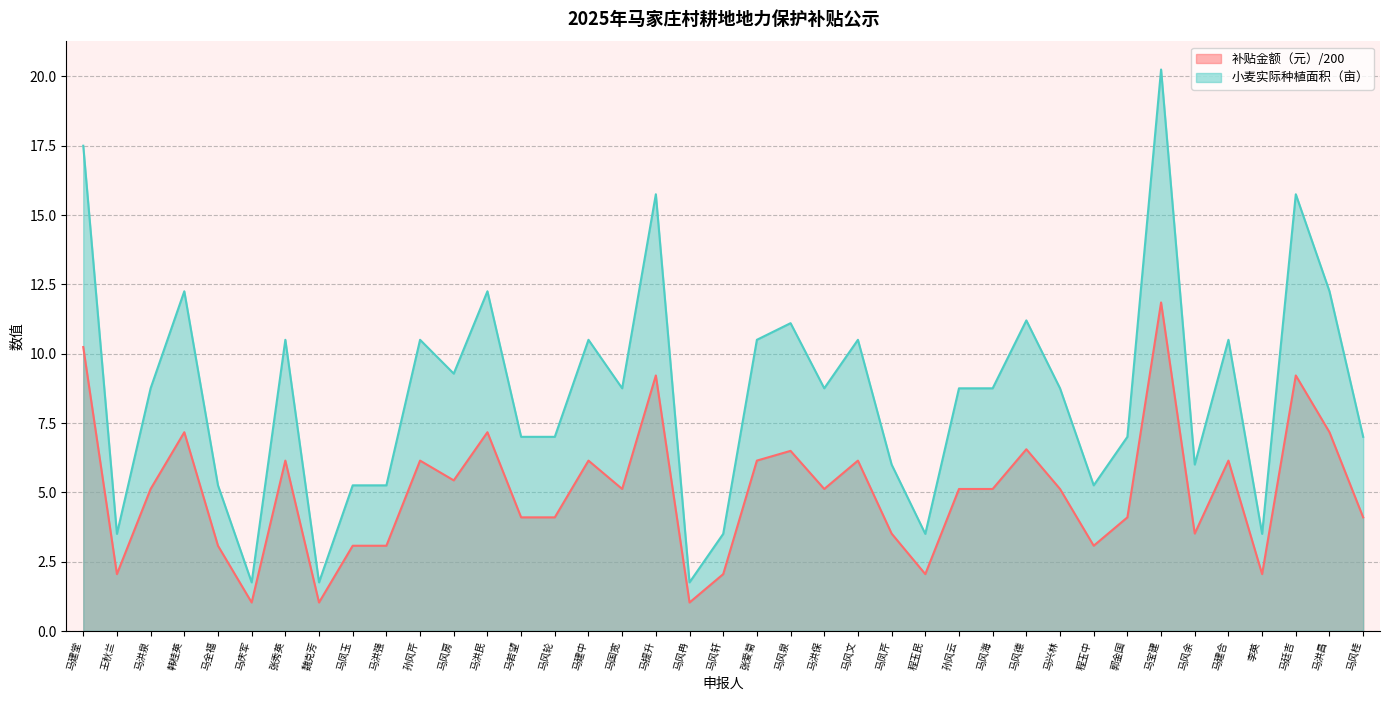

True or false: 小麦实际种植面积（亩） and 补贴金额（元） intersect in this chart.

False